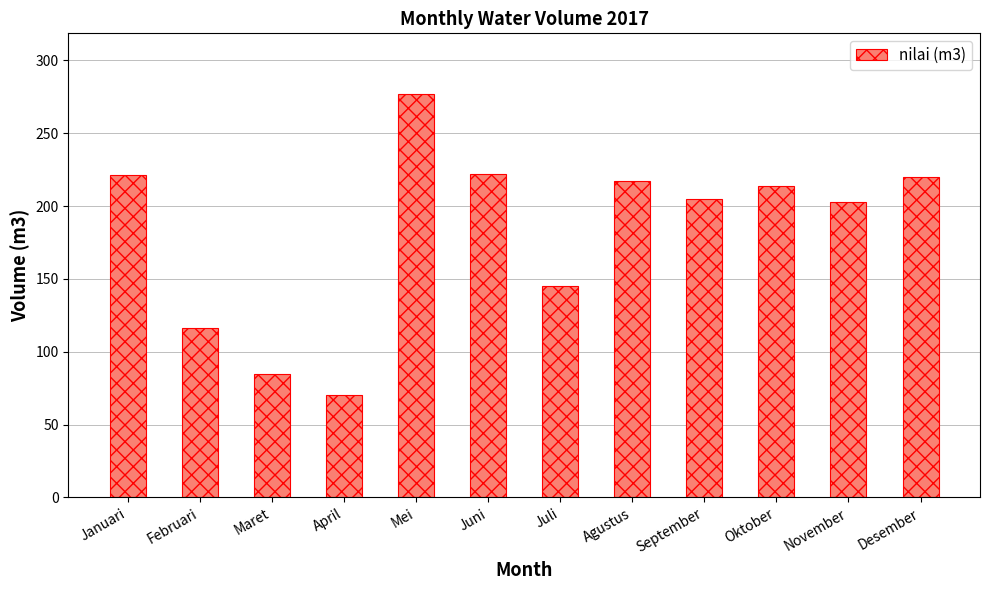

Is it true that the value at Februari is 116?

True